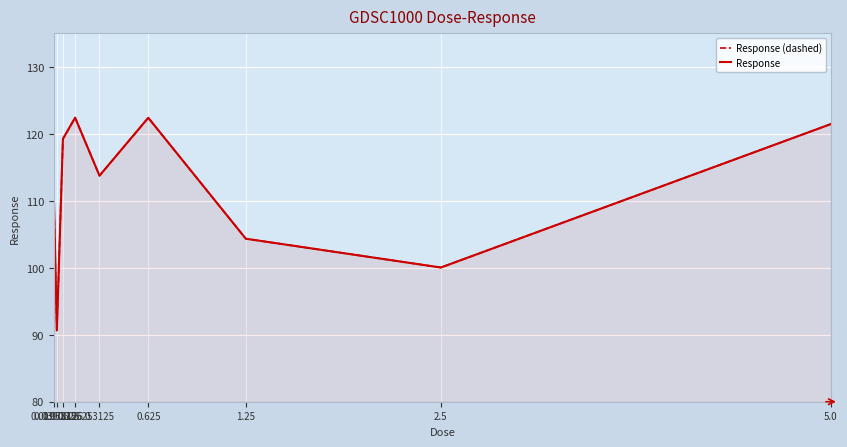

Does the chart display data point markers on the line(s)?

No